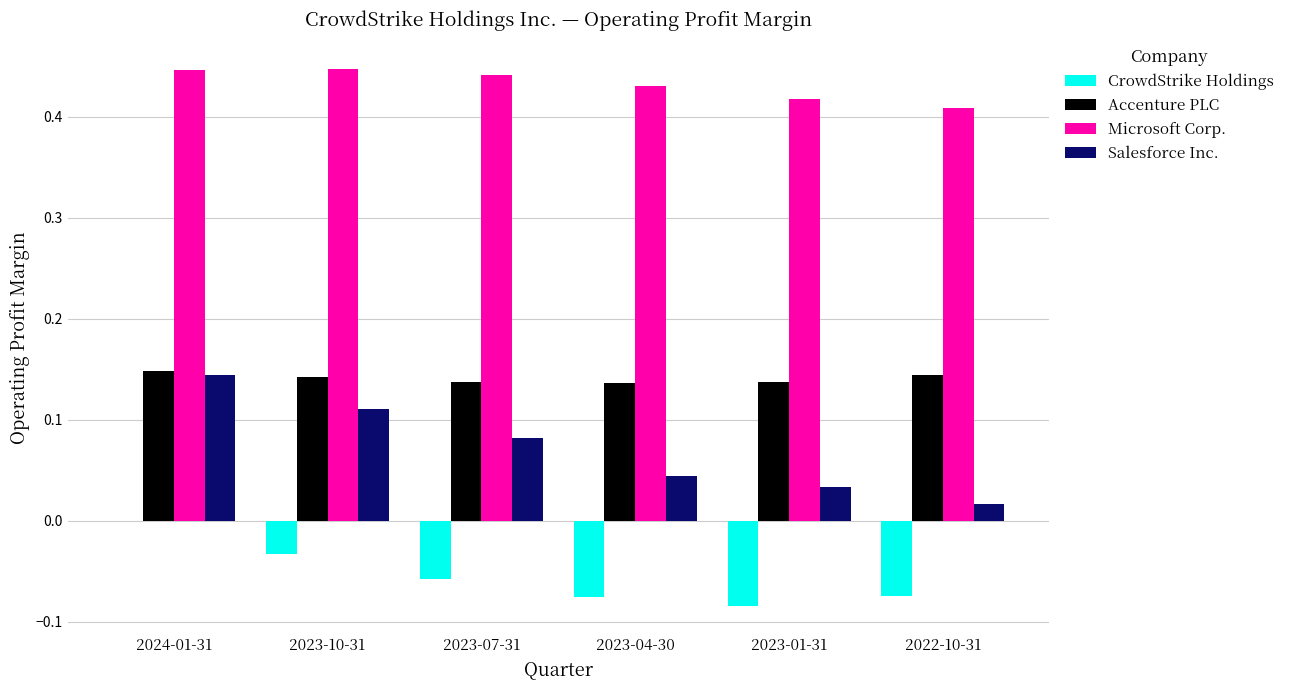

What are all the series names shown in the legend?

CrowdStrike Holdings, Accenture PLC, Microsoft Corp., Salesforce Inc.